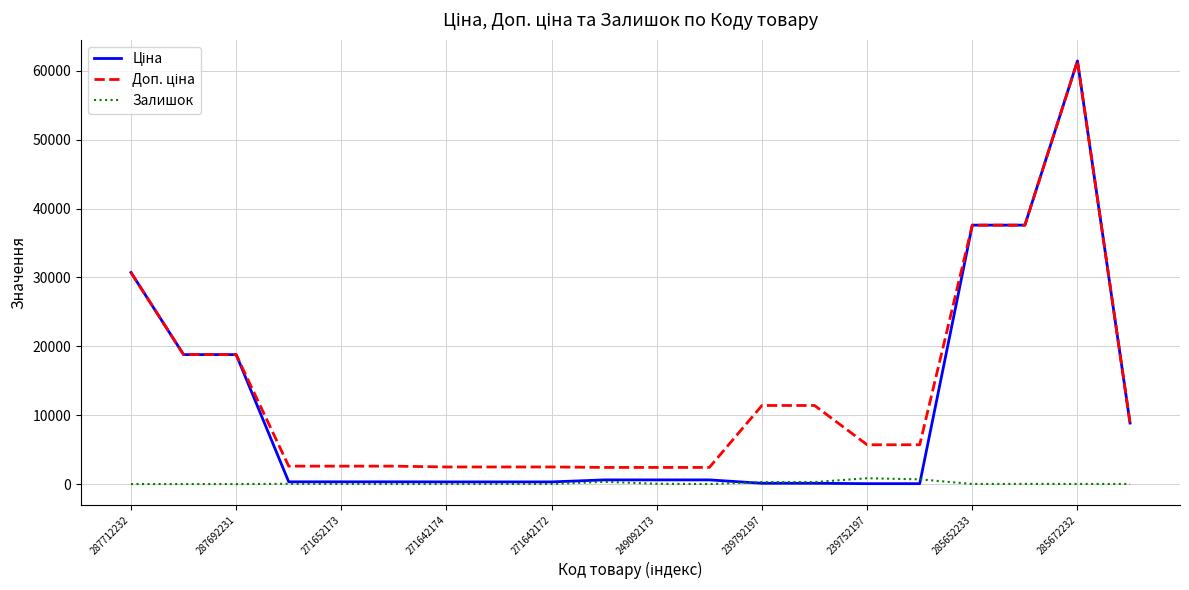

What is the maximum value shown in the chart?

61434.3